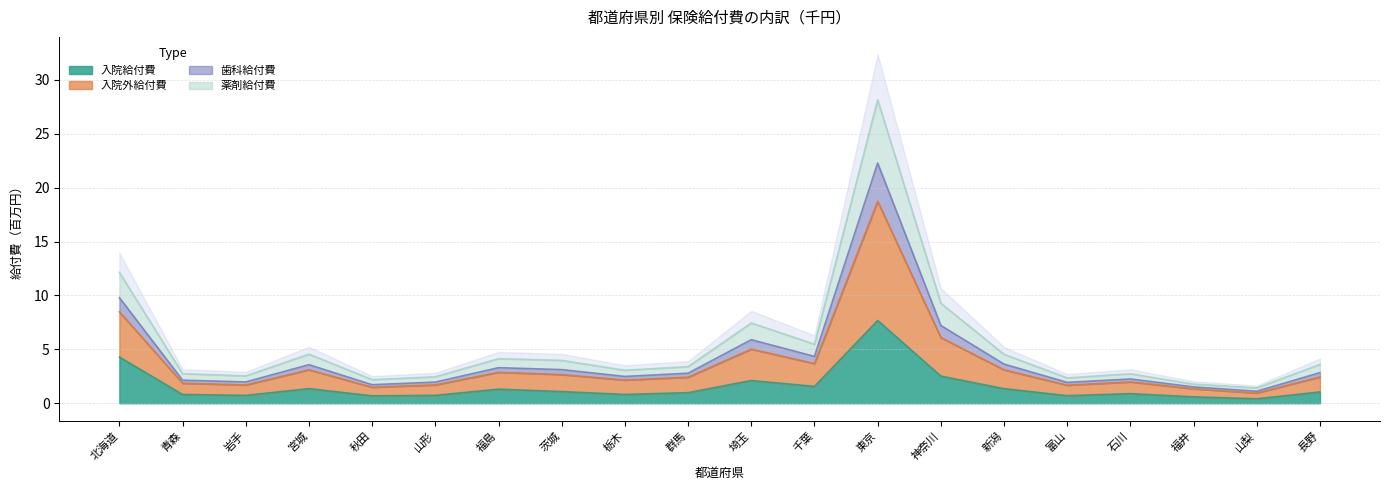

What is the sum of all 入院給付費(千円) values?

31.7